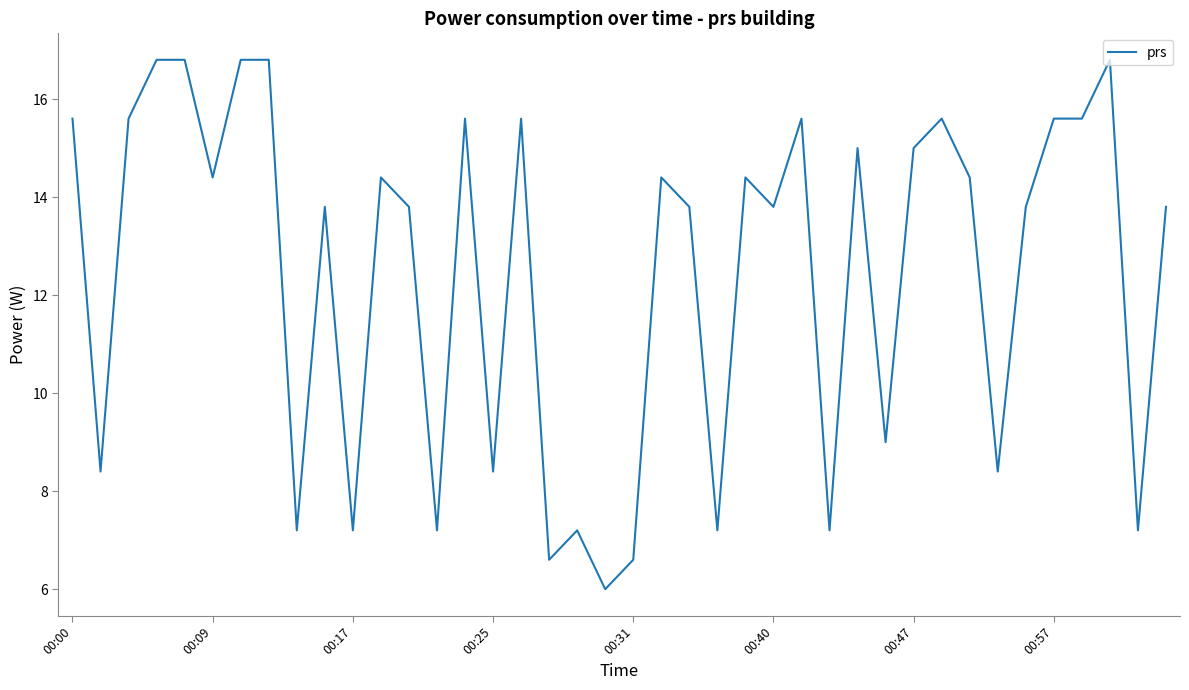

What is the greatest value displayed?

16.8